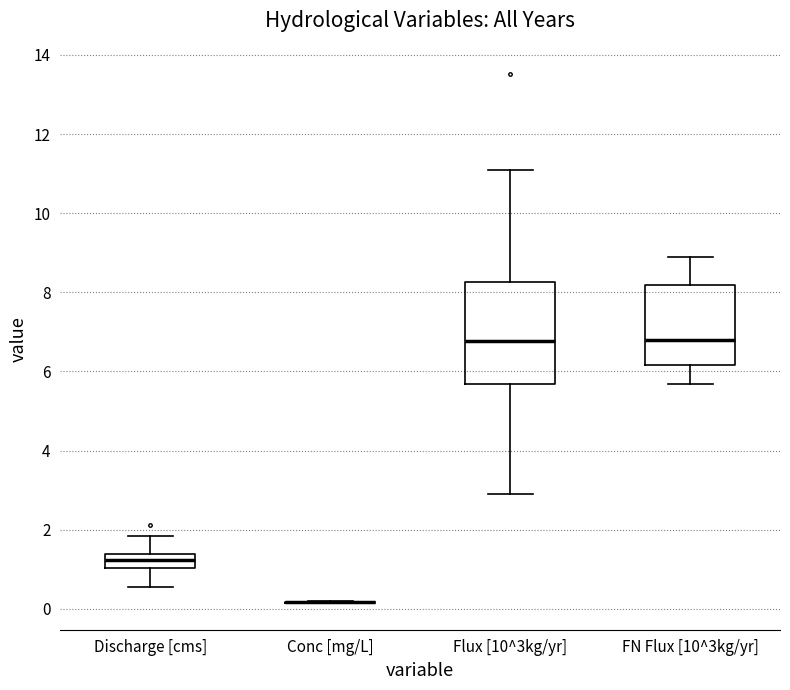

Which box is the tallest, from its lower edge to its upper edge?

Flux [10^3kg/yr]